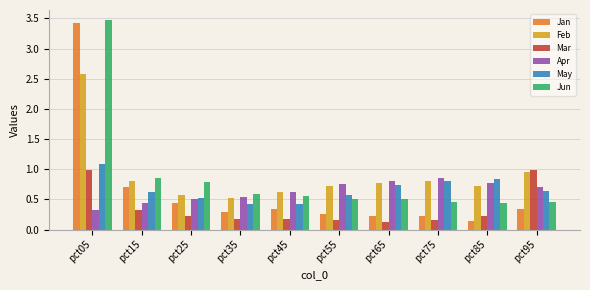

The value of Apr at pct35 is 0.7. True or false?

False